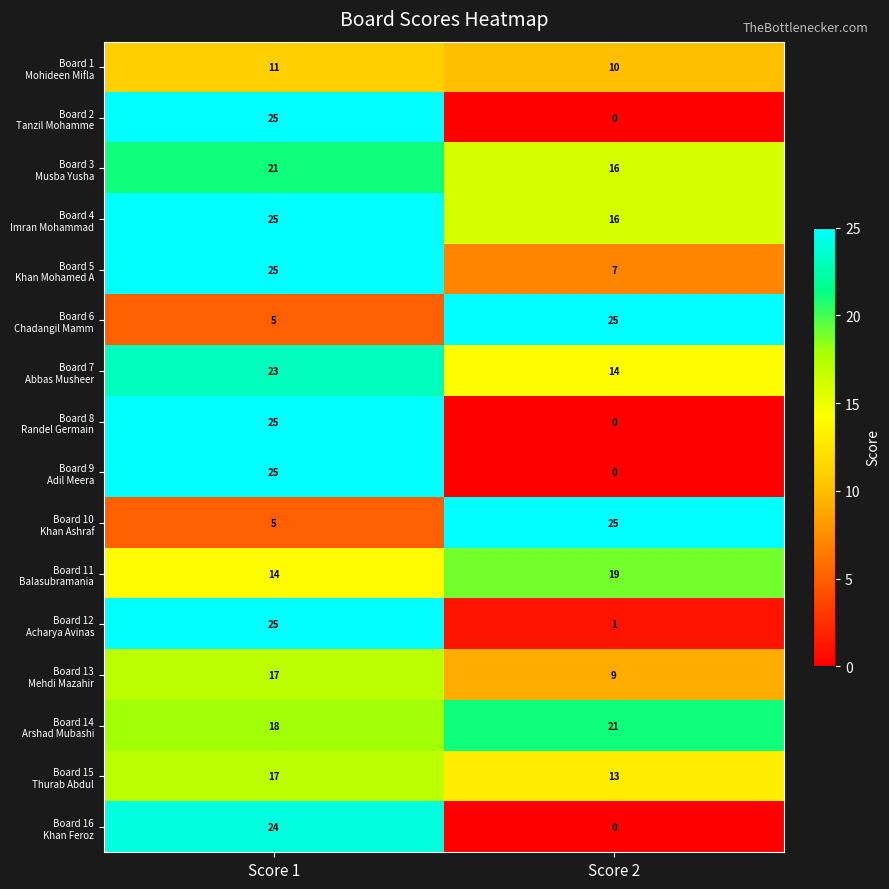

Count the number of data series in this chart.

16